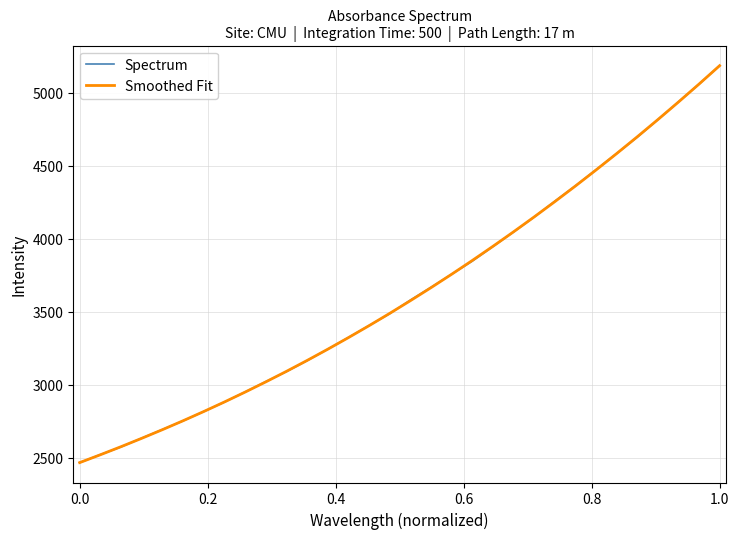

What is the lowest value of the Spectrum series?

2467.6